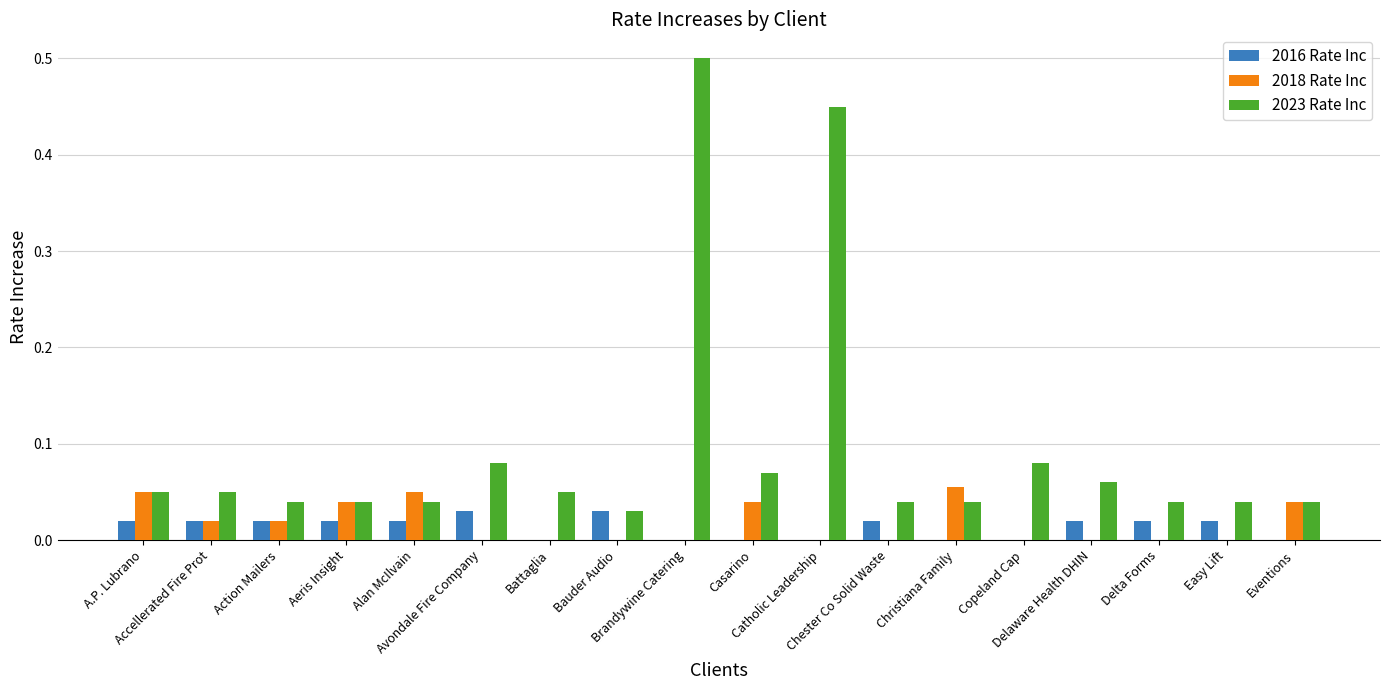

Which series has the largest total across all categories?

2023 Rate Inc